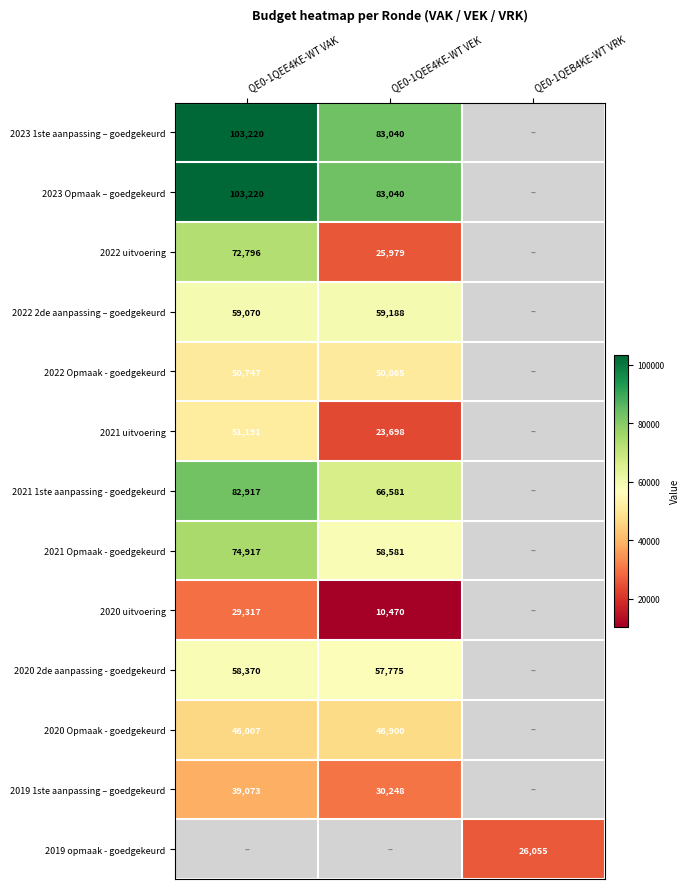

The value of 2022 Opmaak - goedgekeurd at QE0-1QEE4KE-WT VAK is 20313. True or false?

False